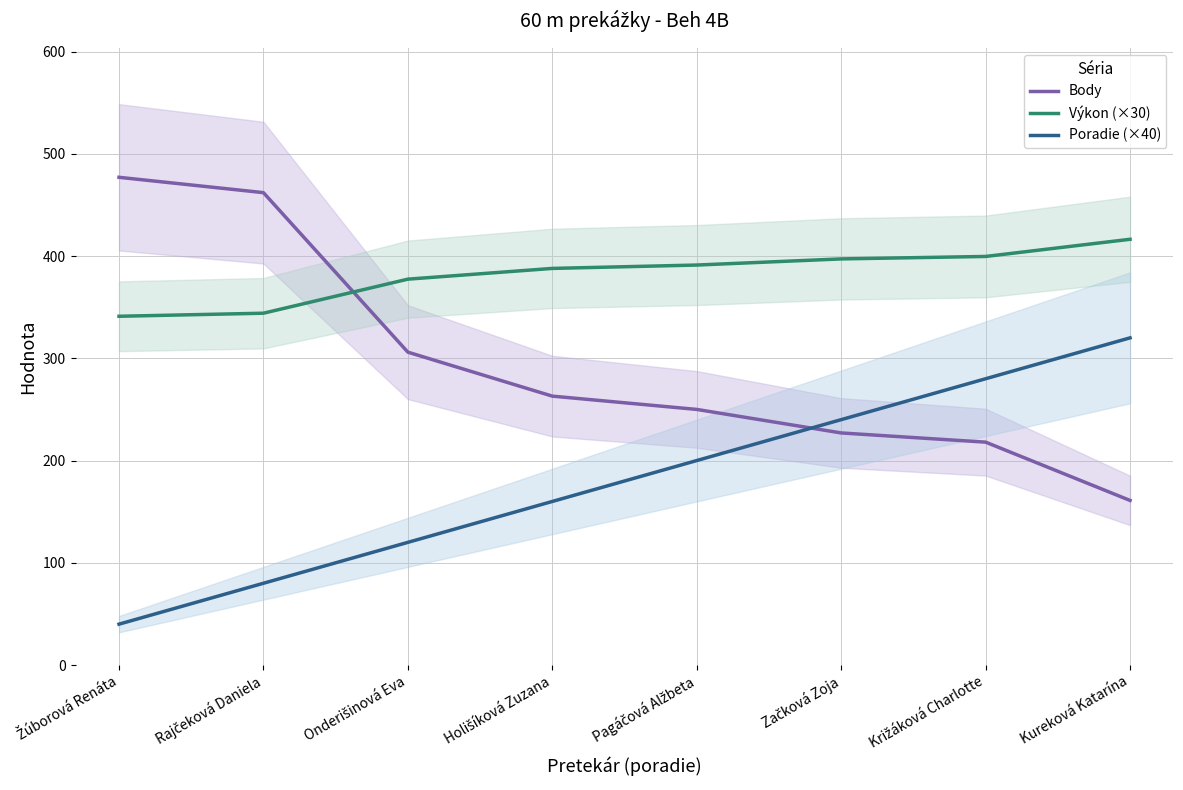

Is the value of Body at Onderišinová Eva greater than the value of Poradie (×40) at Kureková Katarína?

No